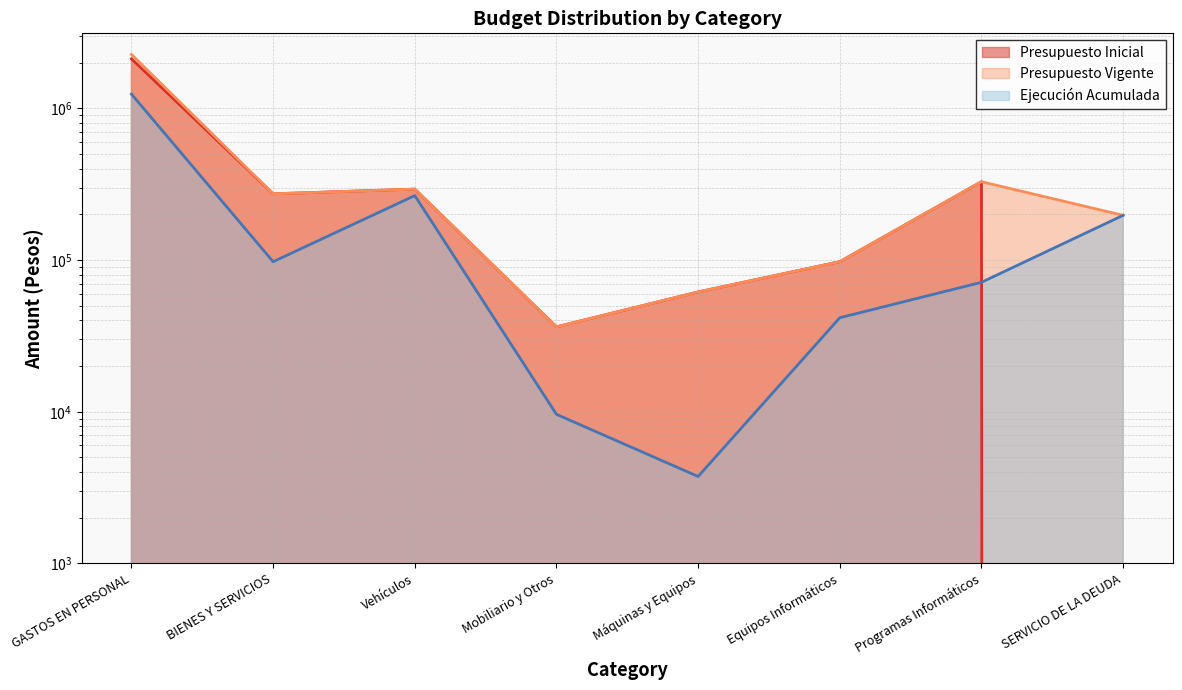

What are all the series names shown in the legend?

Presupuesto Inicial, Presupuesto Vigente, Ejecución Acumulada